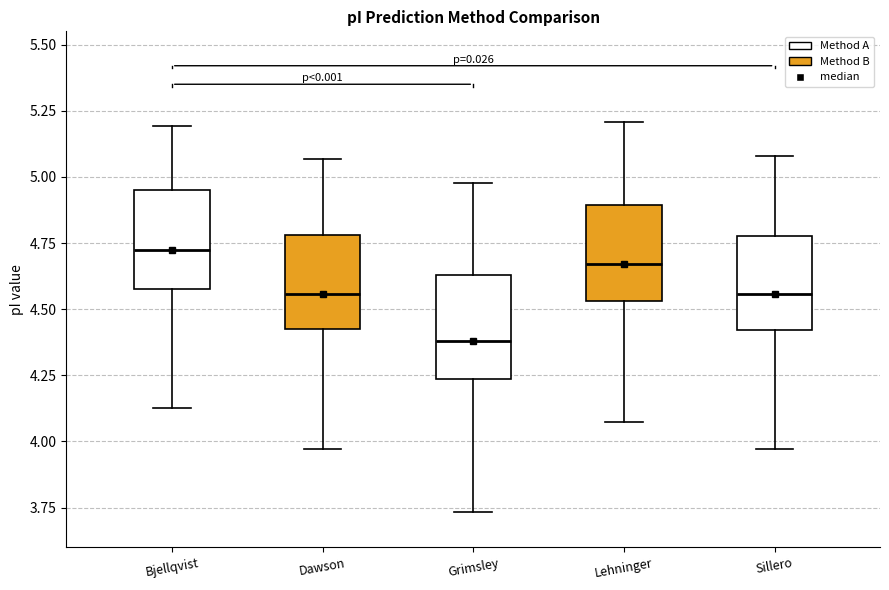

Reading left to right, read every box against the y-axis: the position of its median line, the range the box covers, and the ends of its whiskers. The values are not printed on the chart, so give them approximately, as read against the axis.

Bjellqvist: median 4.70, box 4.60 to 4.95, whiskers 4.15 to 5.20
Dawson: median 4.55, box 4.40 to 4.80, whiskers 3.95 to 5.05
Grimsley: median 4.40, box 4.25 to 4.65, whiskers 3.75 to 5.00
Lehninger: median 4.65, box 4.55 to 4.90, whiskers 4.10 to 5.20
Sillero: median 4.55, box 4.40 to 4.80, whiskers 3.95 to 5.10